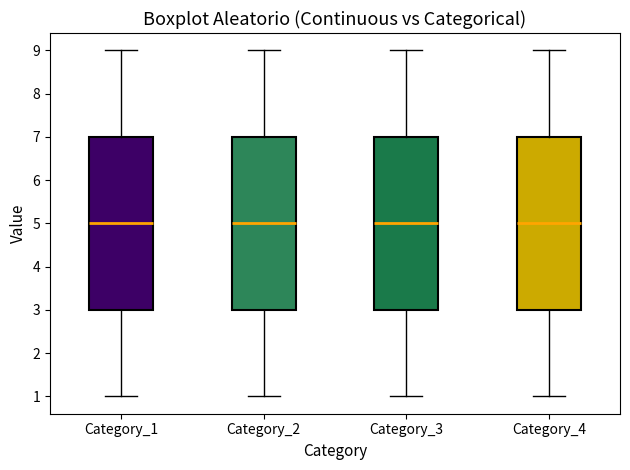

Reading left to right, read every box against the y-axis: the position of its median line, the range the box covers, and the ends of its whiskers. The values are not printed on the chart, so give them approximately, as read against the axis.

Category_1: median 5, box 3 to 7, whiskers 1 to 9
Category_2: median 5, box 3 to 7, whiskers 1 to 9
Category_3: median 5, box 3 to 7, whiskers 1 to 9
Category_4: median 5, box 3 to 7, whiskers 1 to 9